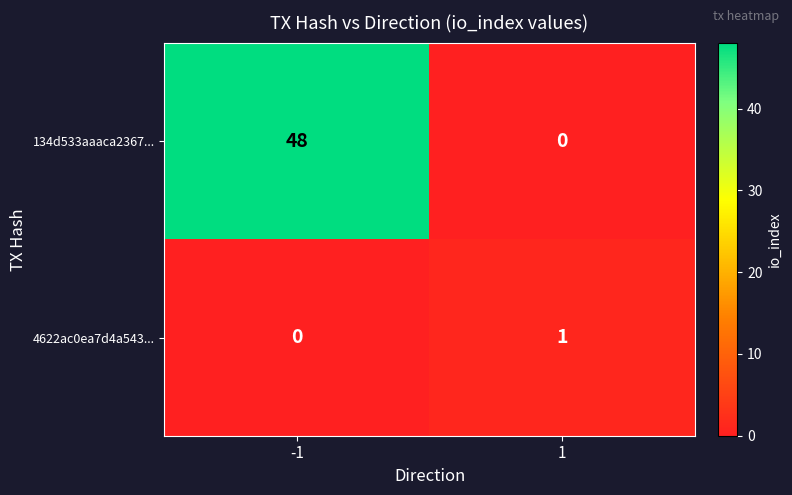

What is the sum of all 134d533aaaca2367... values?

48